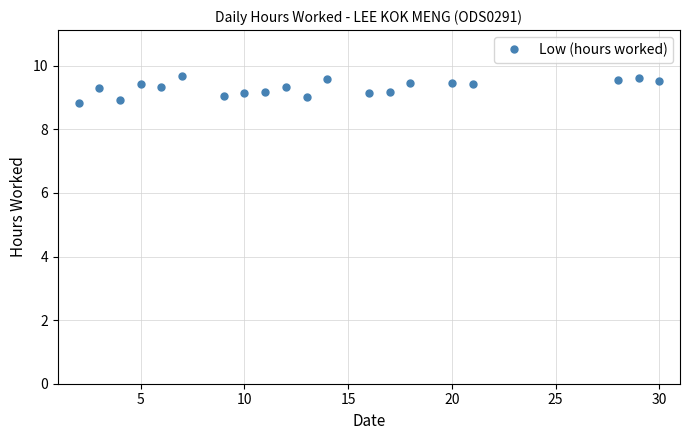

What is the minimum value shown in the chart?

8.8